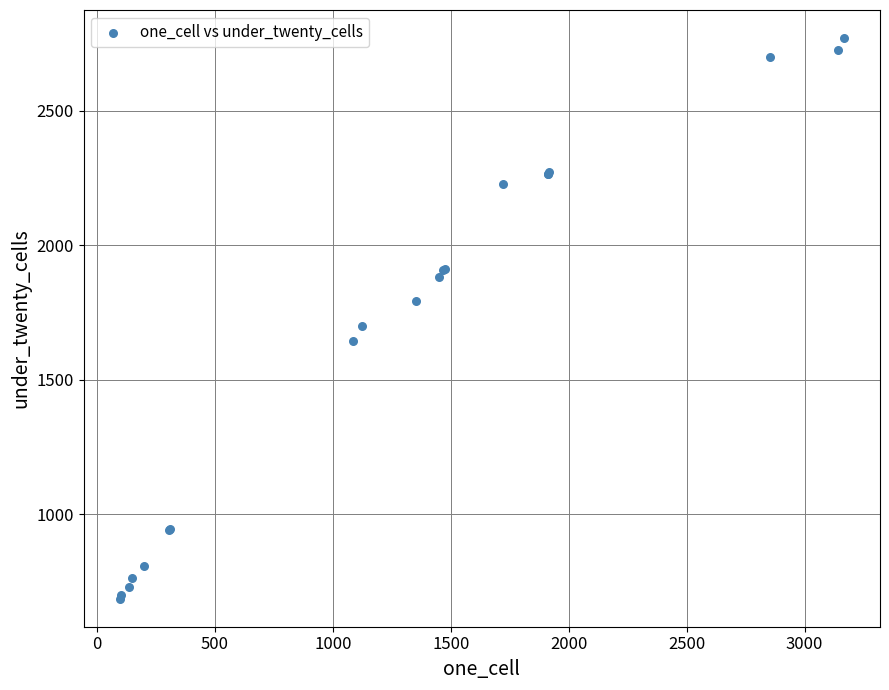

What Y value in the scatter plot is closest to 1728?

1699